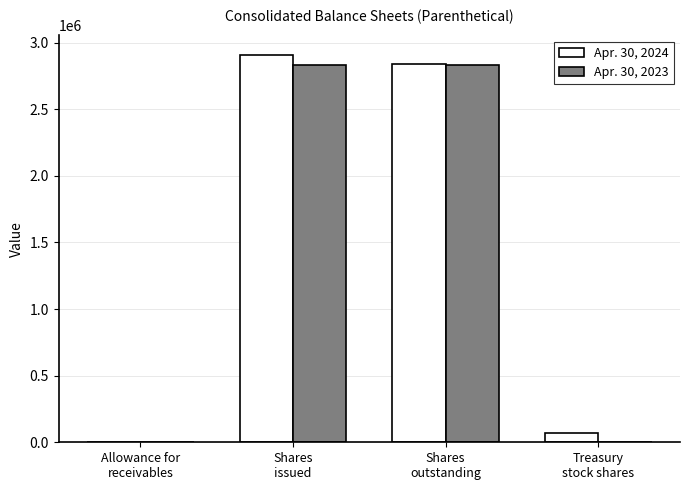

What is the average value of the Apr. 30, 2023 series?

1416619